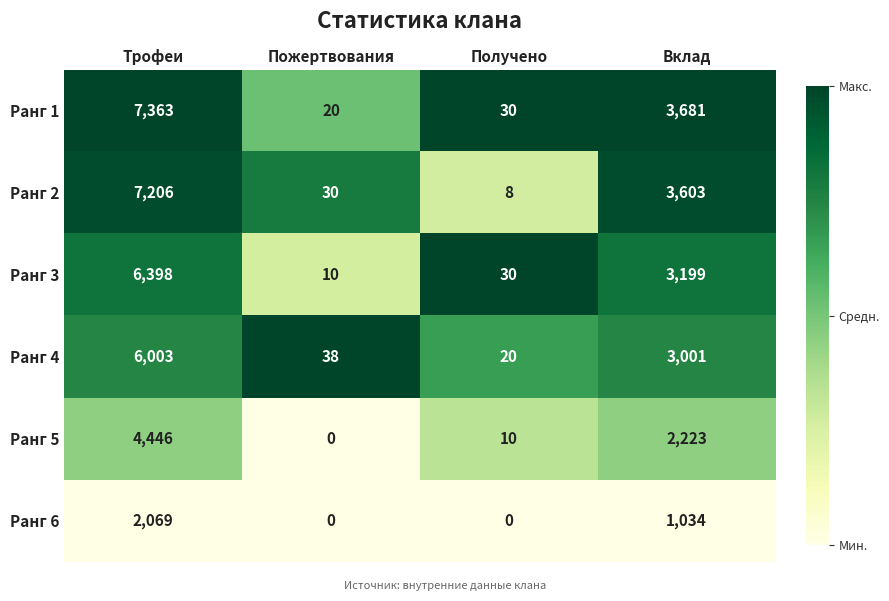

What is the sum of all Ранг 2 values?

10847